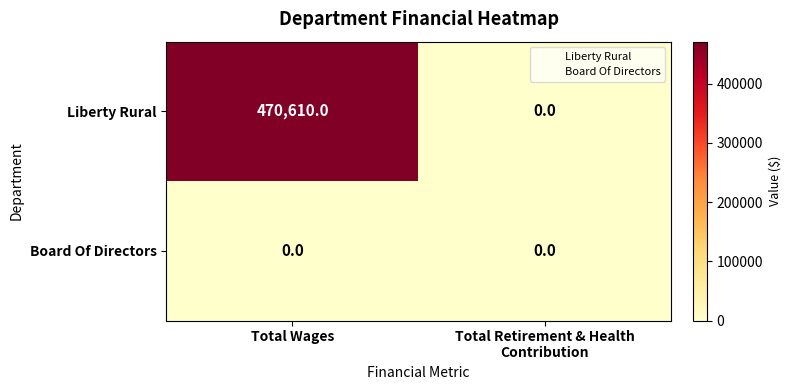

Is it true that Board Of Directors equals 0 at Total Wages?

True